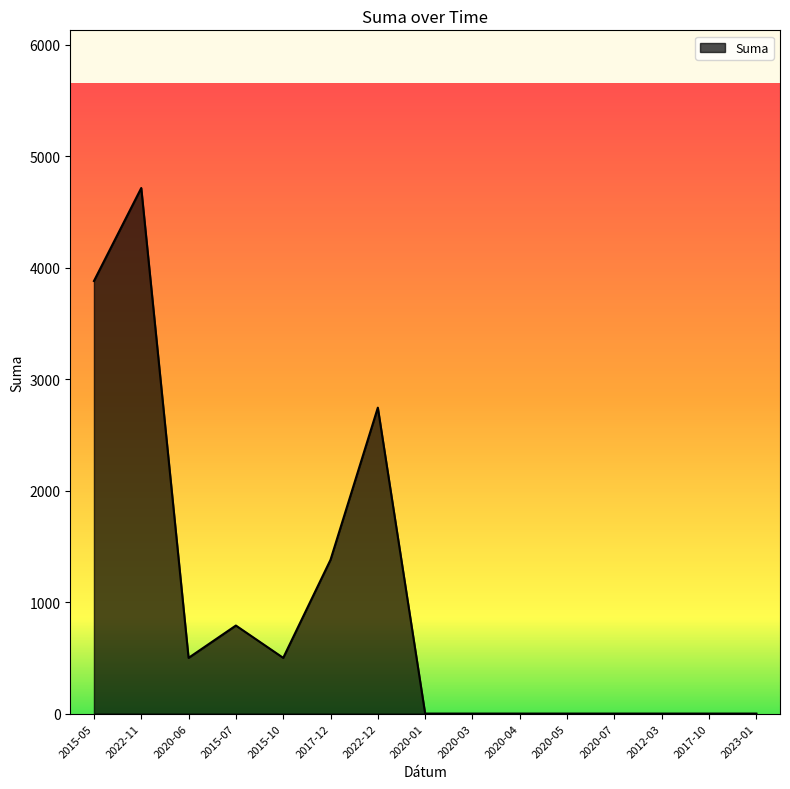

What is the change in value from 2020-06 to 2023-01?

-500.0